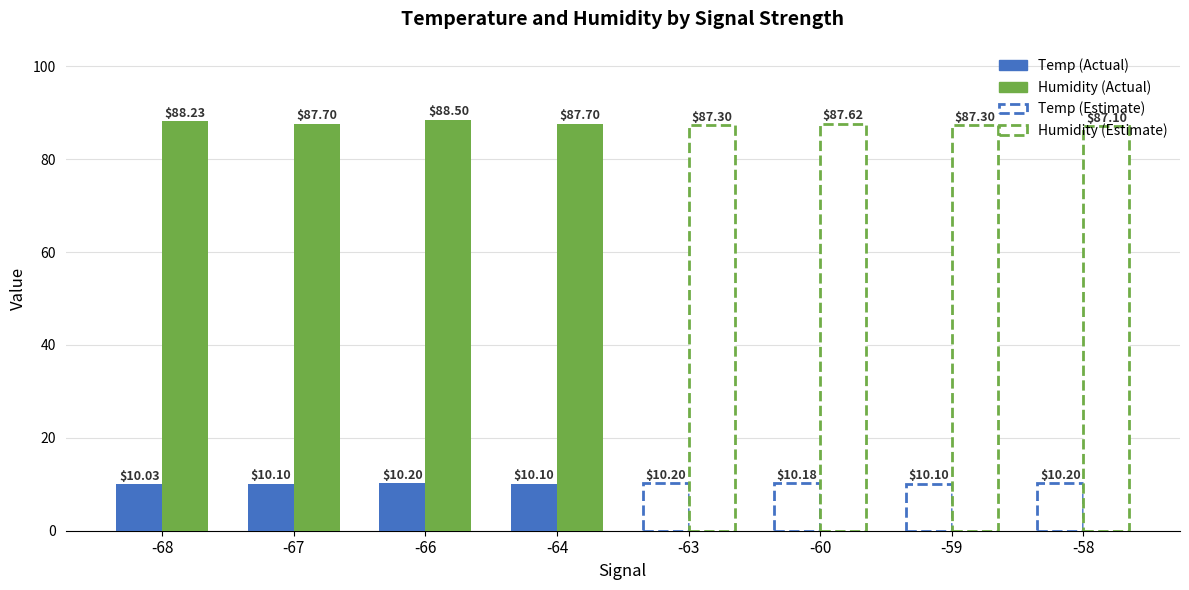

At which category is the sum across all series the highest?

-66